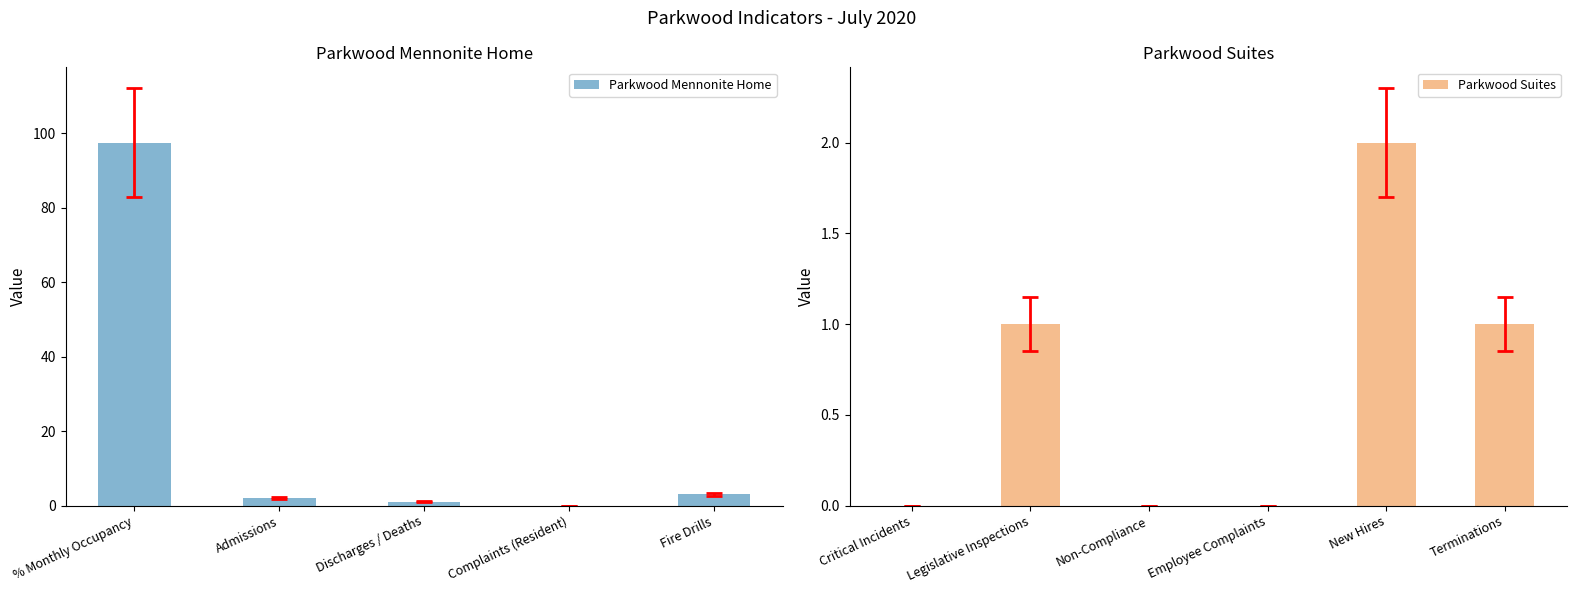

Is it true that Parkwood Suites equals 134.2 at % Monthly Occupancy?

False